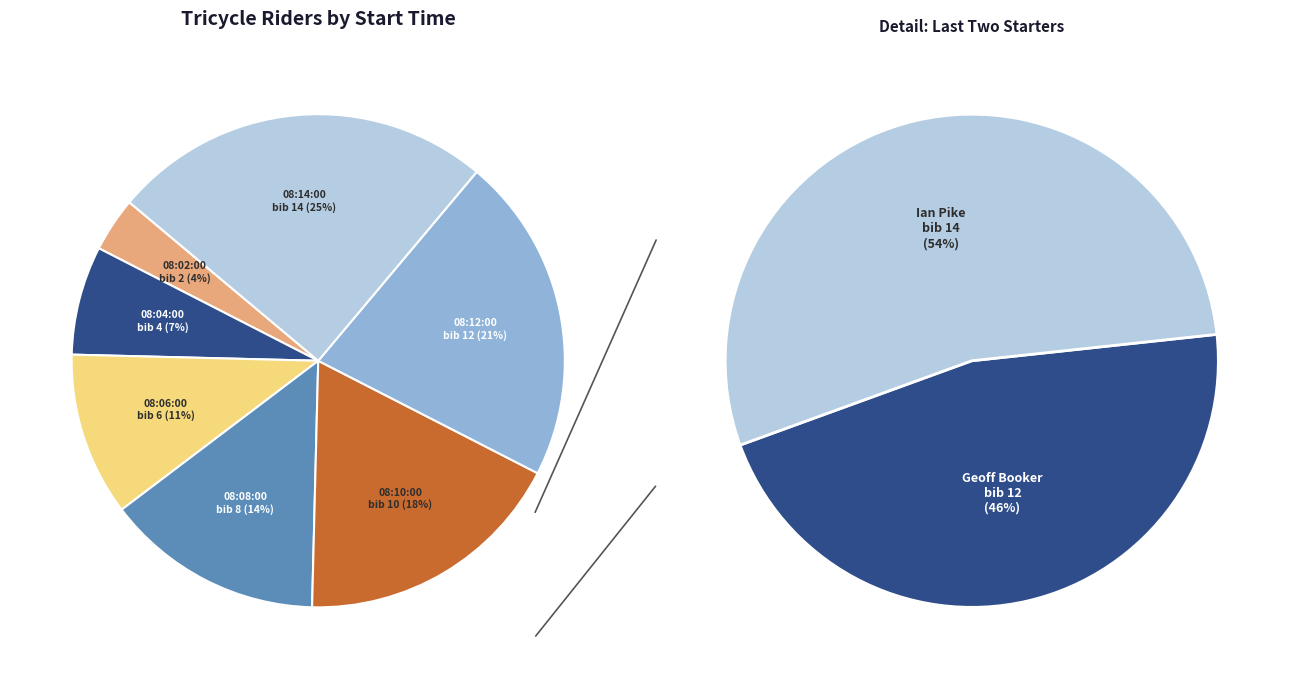

Is it true that 08:14:00 is 13% of the pie?

False